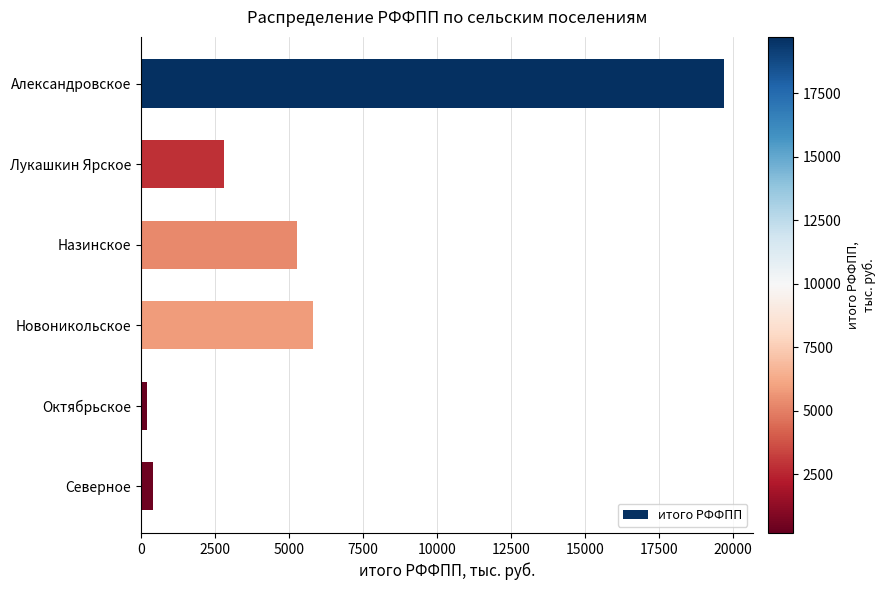

Rank the categories by value from highest to lowest.

Александровское, Новоникольское, Назинское, Лукашкин Ярское, Северное, Октябрьское